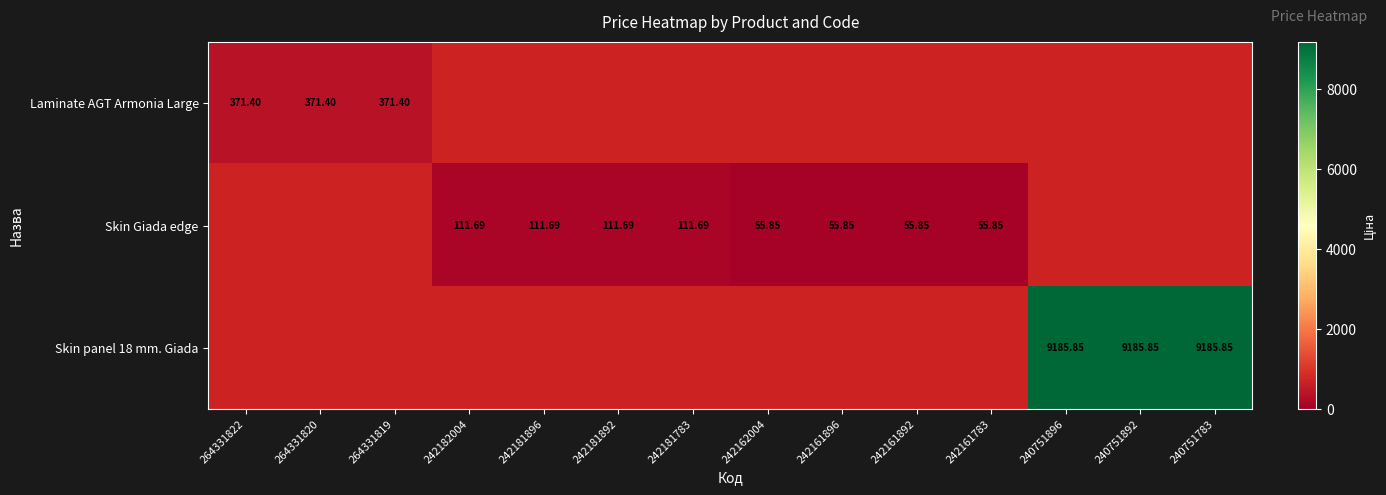

How many data points does each series have?

14